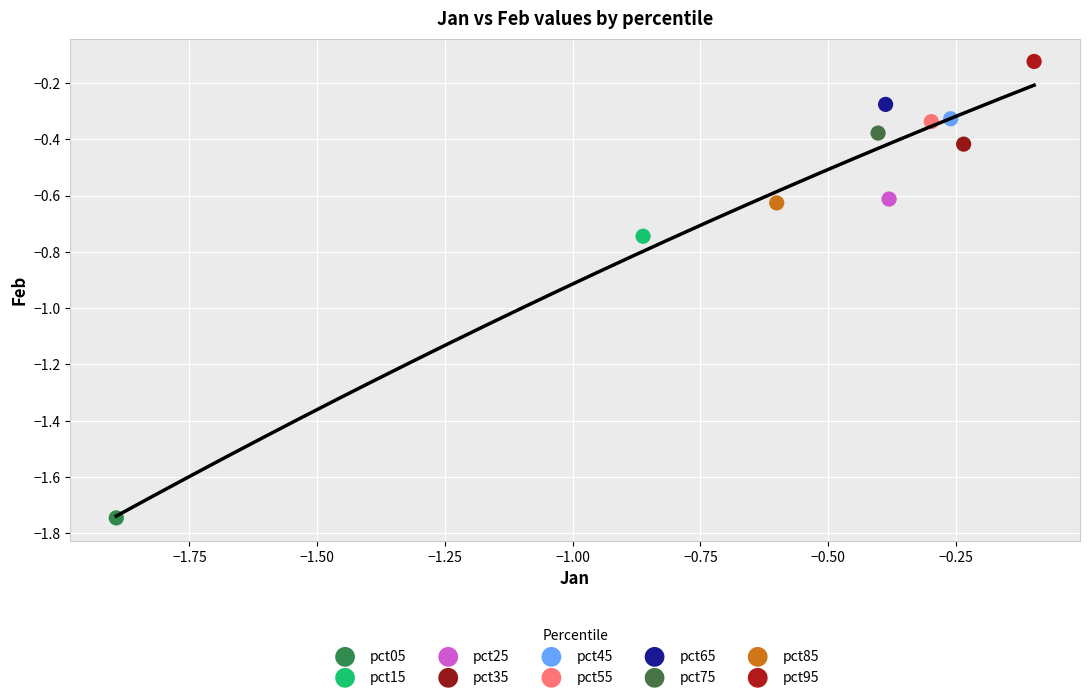

What are all the series names shown in the legend?

pct05, pct15, pct25, pct35, pct45, pct55, pct65, pct75, pct85, pct95